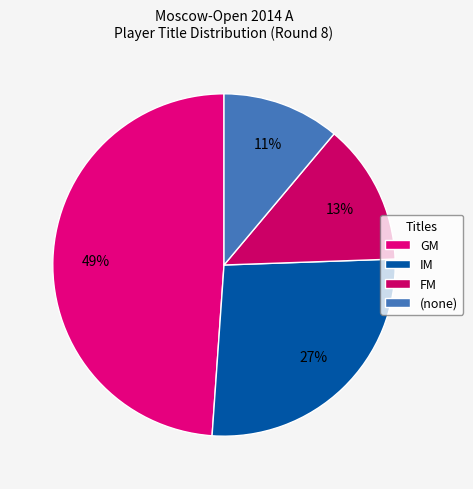

Do FM and IM together represent more than half of the pie?

No